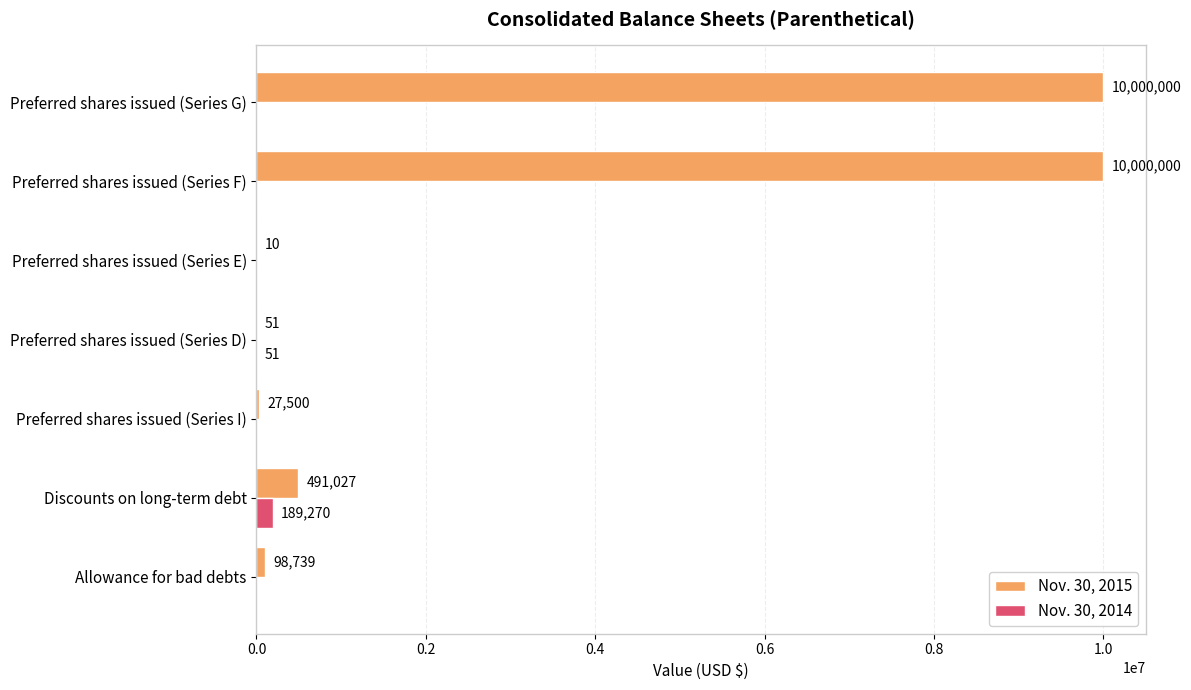

Which series changed the most between Preferred shares issued (Series D) and Preferred shares issued (Series G)?

Nov. 30, 2015